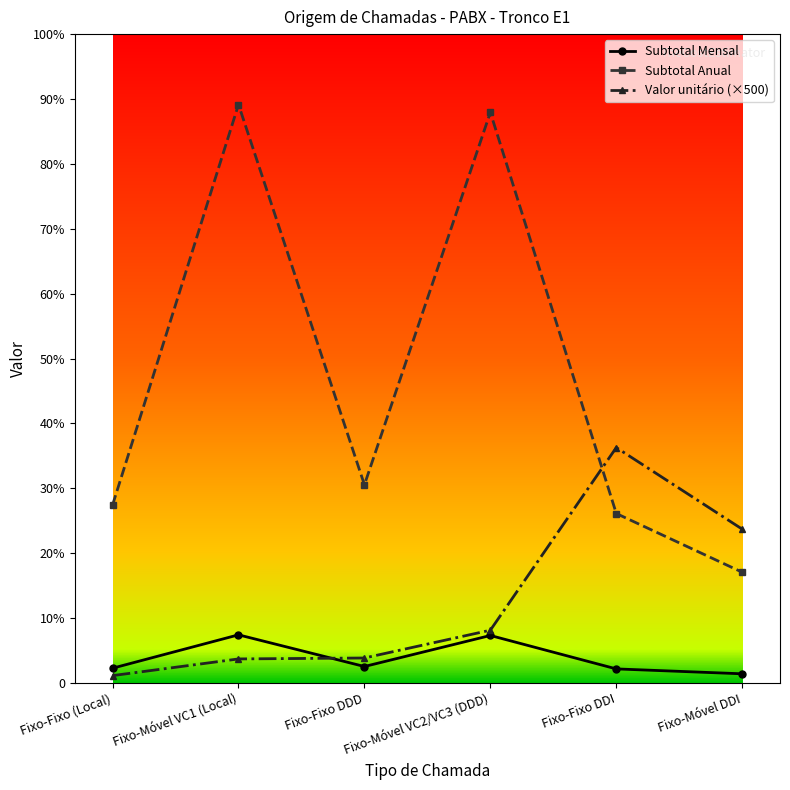

True or false: Valor unitário (×500) has a value of 187.7 at Fixo-Móvel VC1 (Local).

False